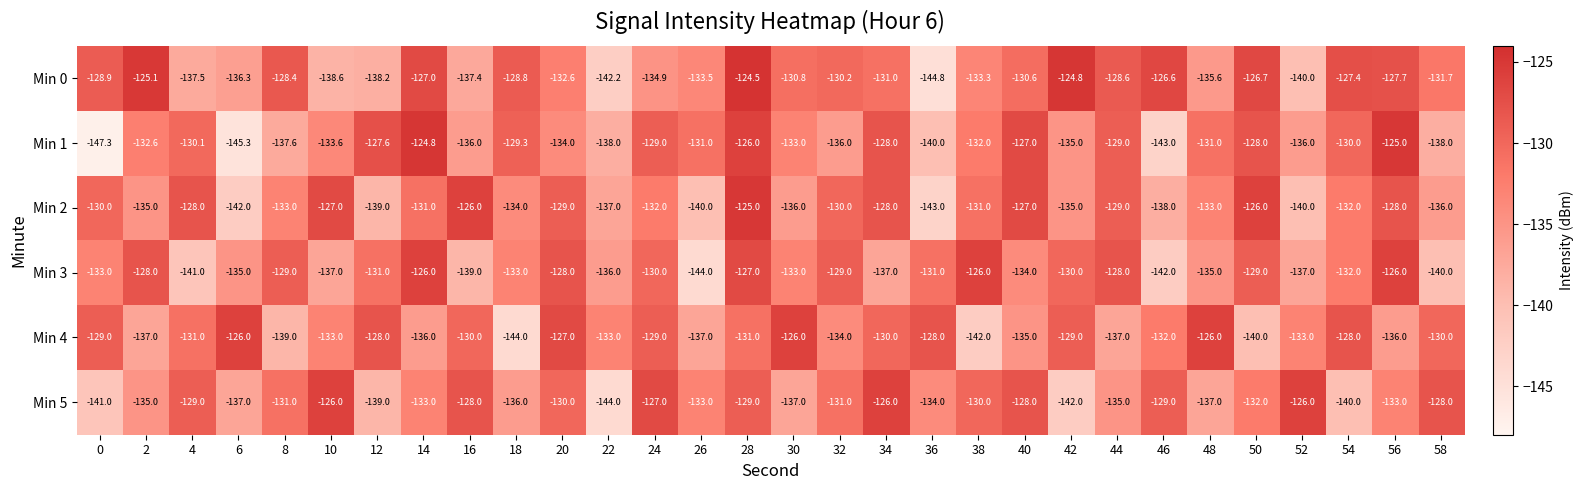

How many data points does each series have?

30